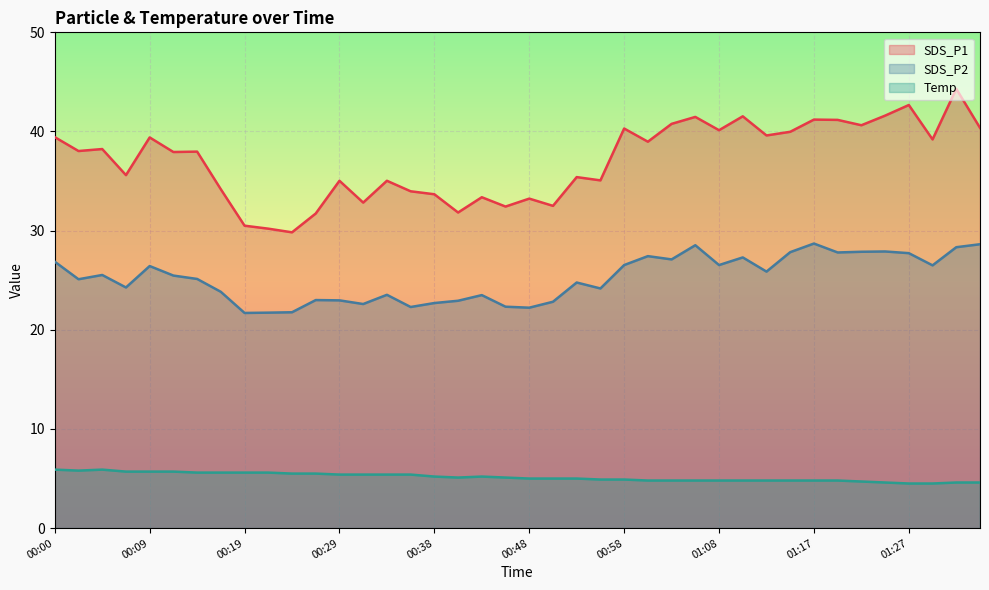

Where is the first local maximum for Temp?

00:04